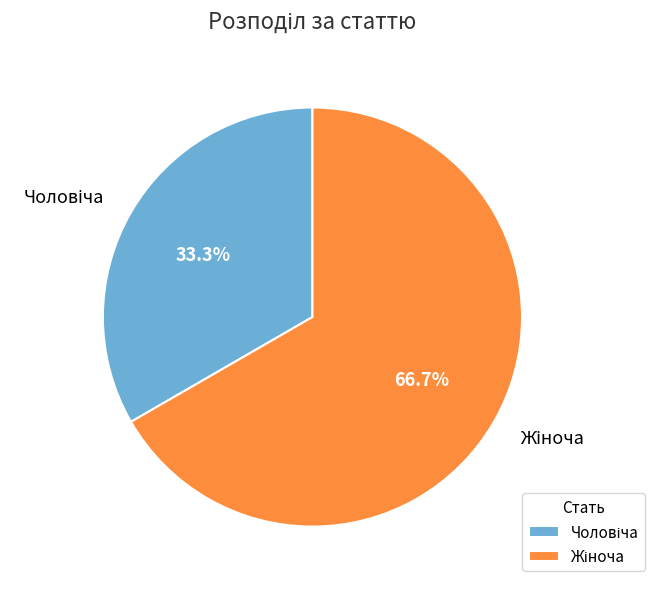

Count the number of slices in the pie.

2